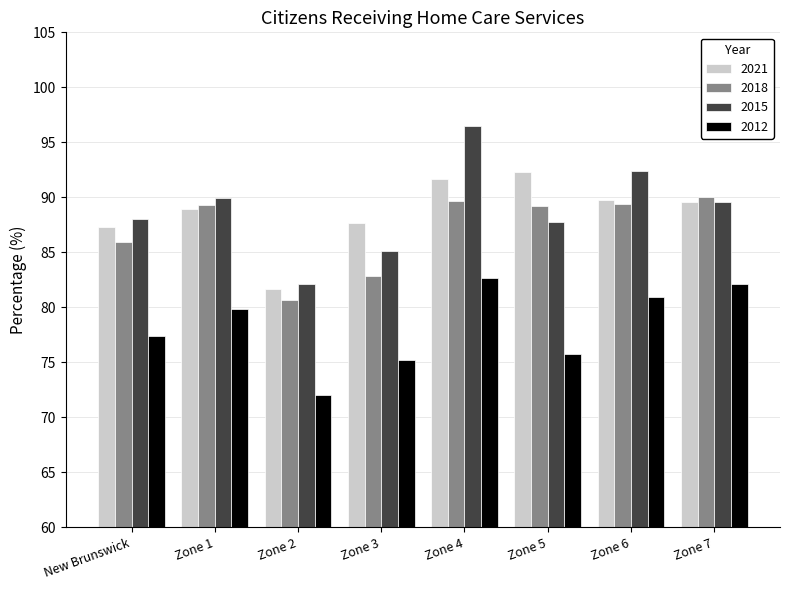

At Zone 4, list the series in order from largest to smallest.

2015, 2021, 2018, 2012